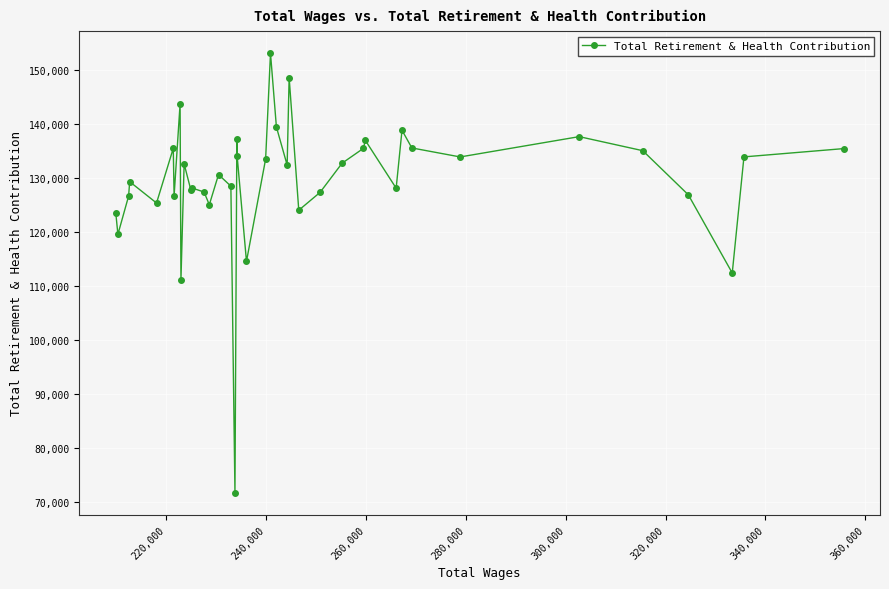

What is the value of the 9th point from the left?

111115